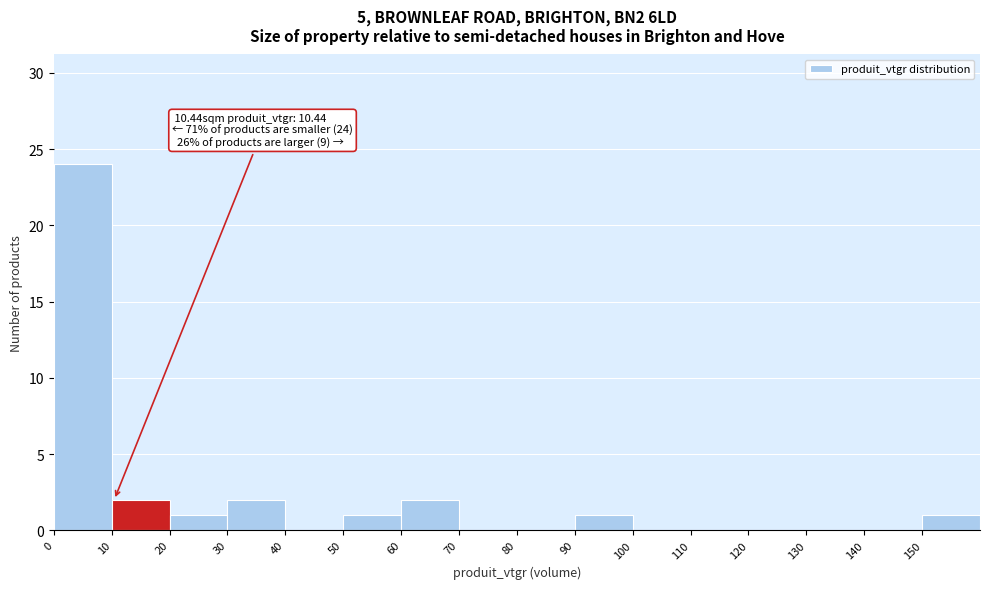

Which range on the x-axis has the tallest bar?

0 to 10